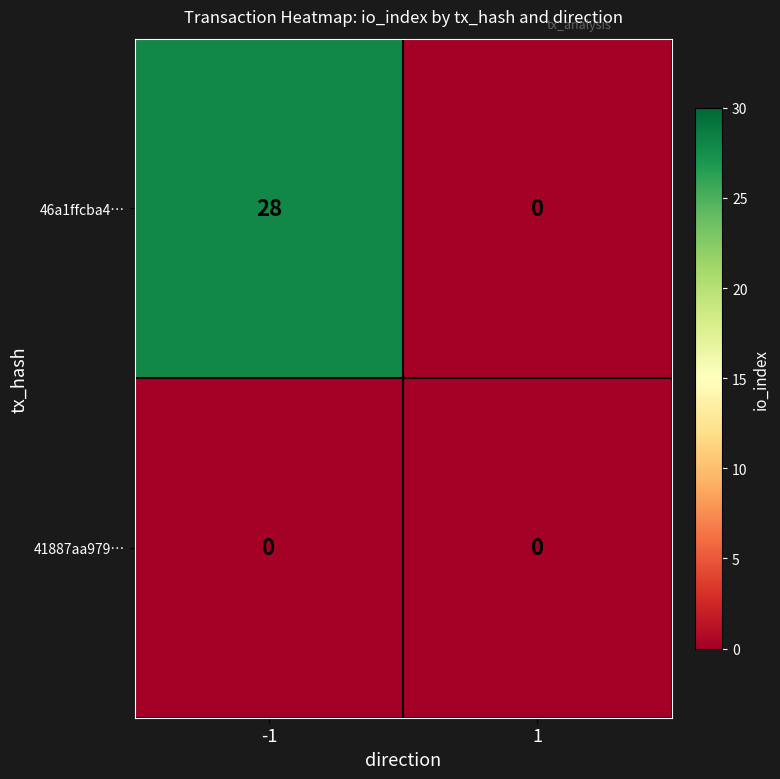

What is the greatest value displayed?

28